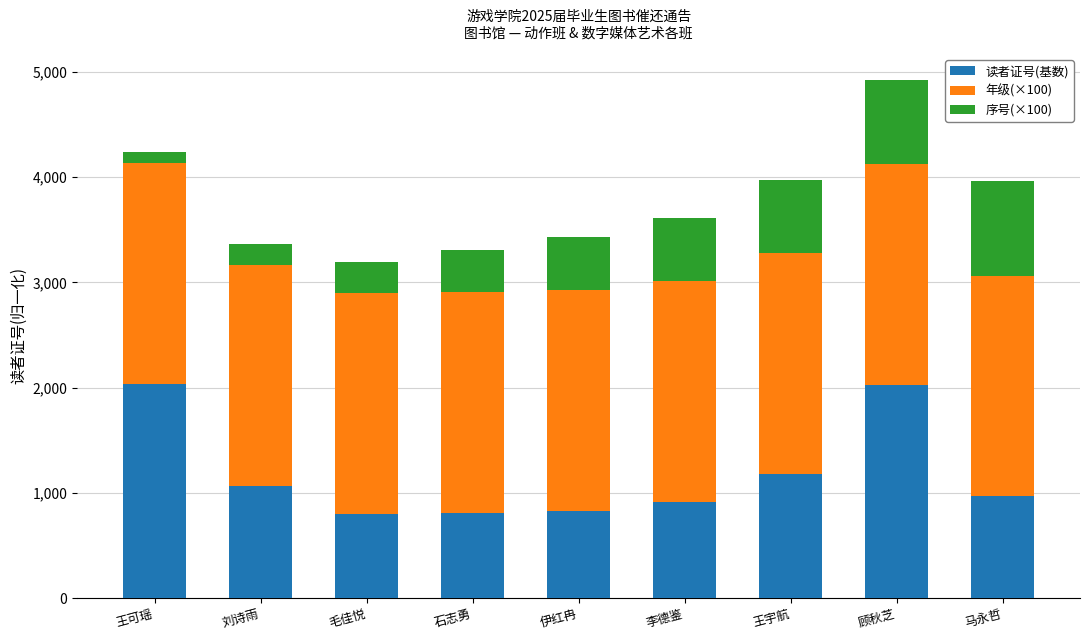

What is the lowest value of the 读者证号(基数) series?

797